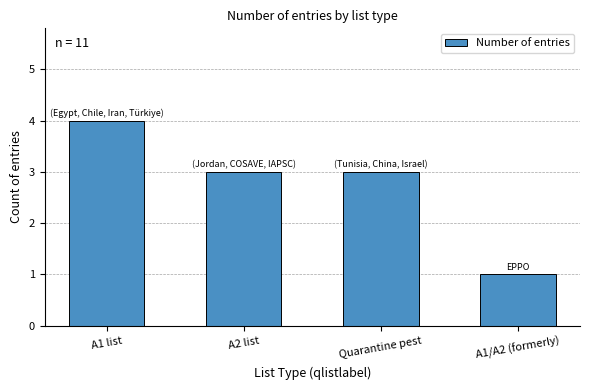

What is the average value?

3